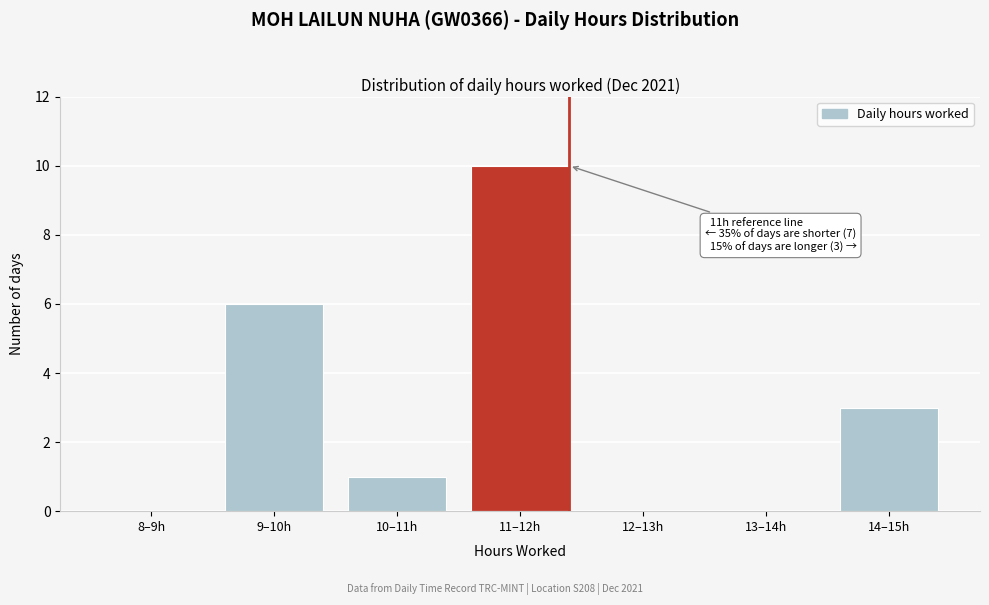

Reading left to right, list all the values displayed in this chart.

8–9h=0	9–10h=6	10–11h=1	11–12h=10	12–13h=0	13–14h=0	14–15h=3